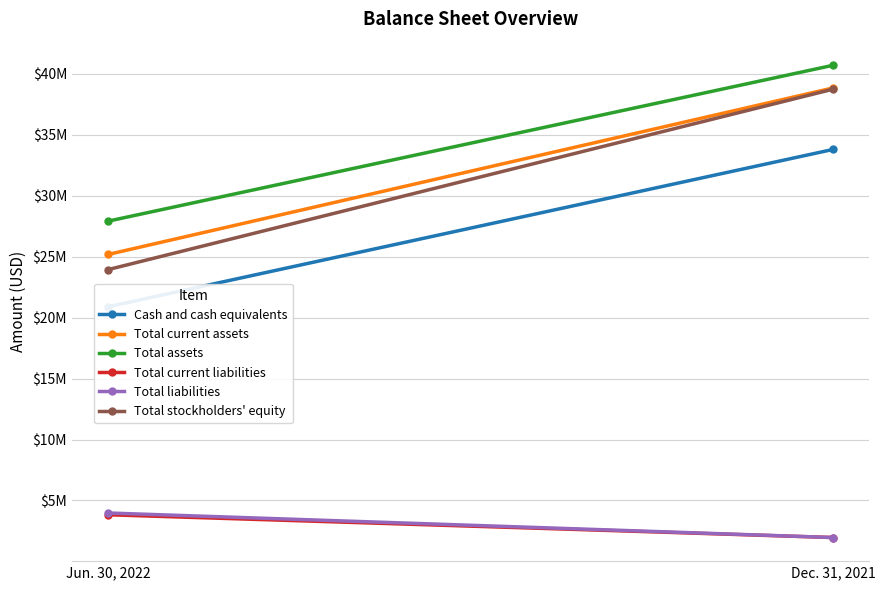

Rank the series at Dec. 31, 2021 from lowest to highest value.

Total current liabilities, Total liabilities, Cash and cash equivalents, Total stockholders' equity, Total current assets, Total assets